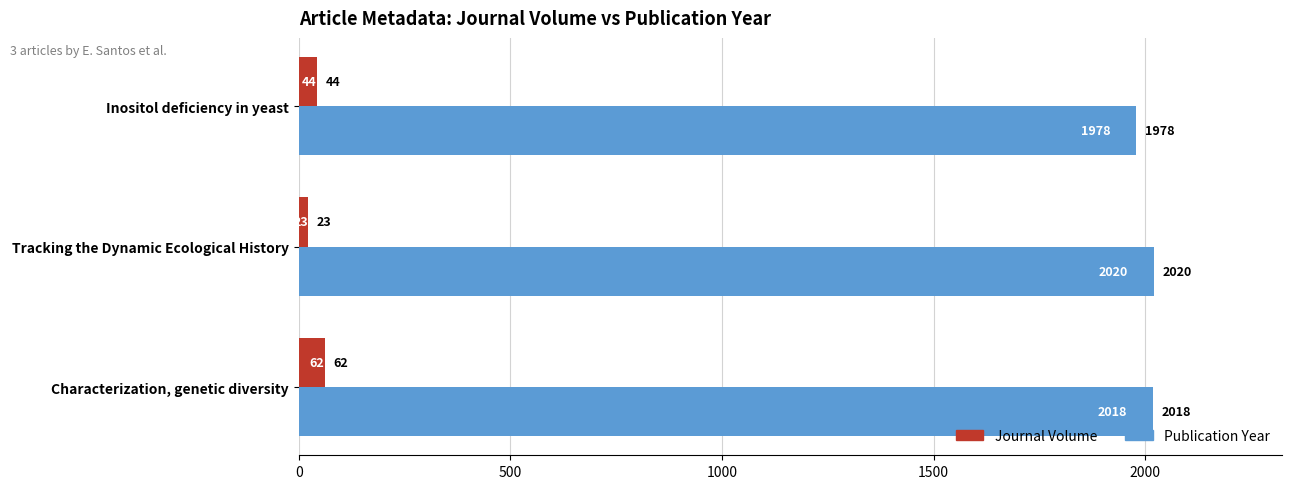

Read the Publication Year value at Tracking the Dynamic Ecological History, to the nearest 5.

2020